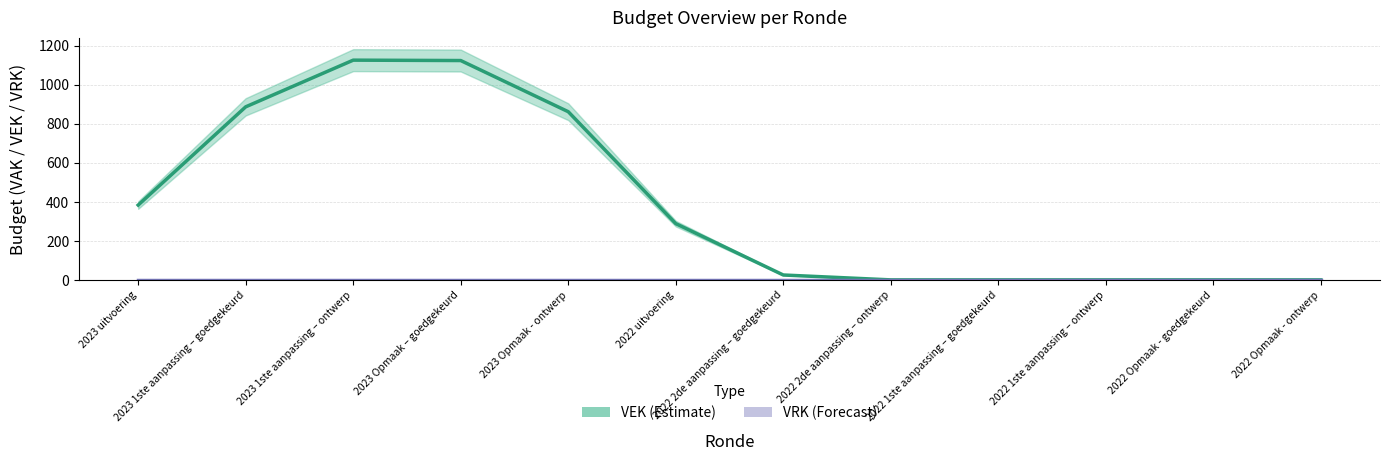

How many interior local peaks does the VEK (Estimate) series have?

1